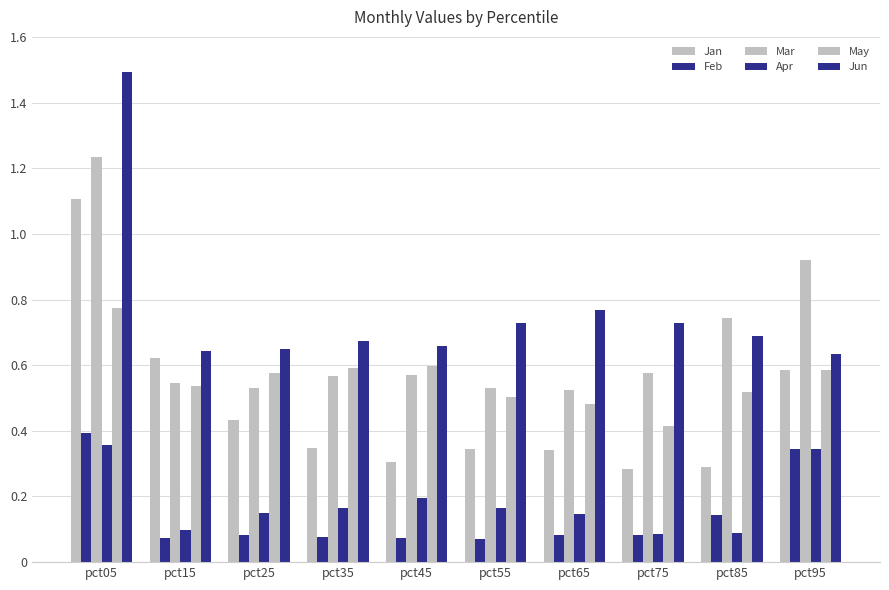

How many data points does each series have?

10